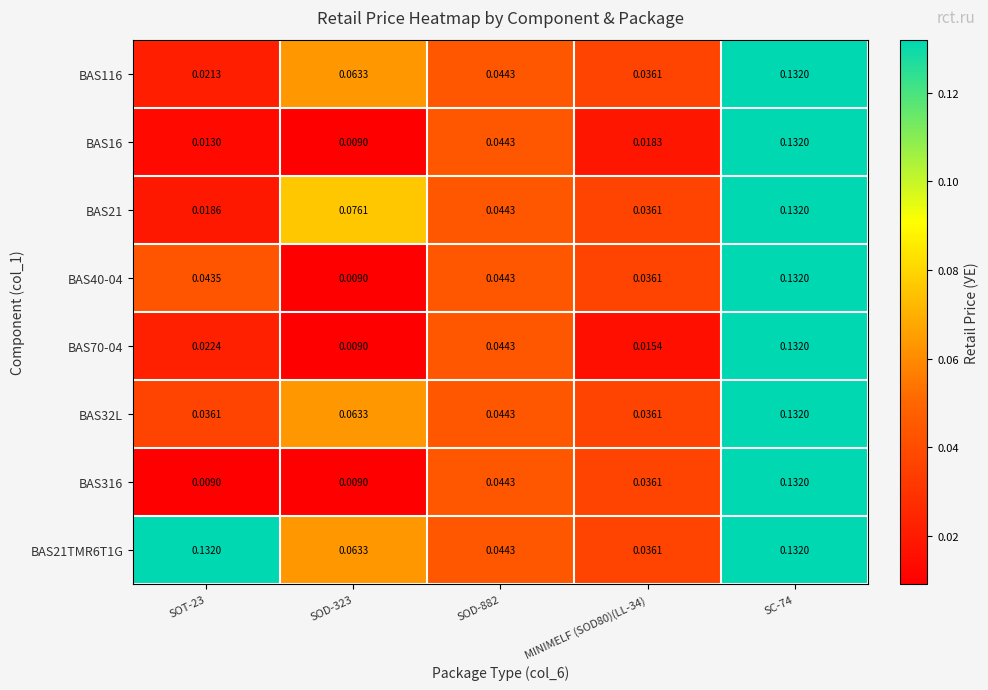

Is the value of BAS316 at MINIMELF (SOD80)(LL-34) greater than the value of BAS40-04 at SOD-323?

Yes